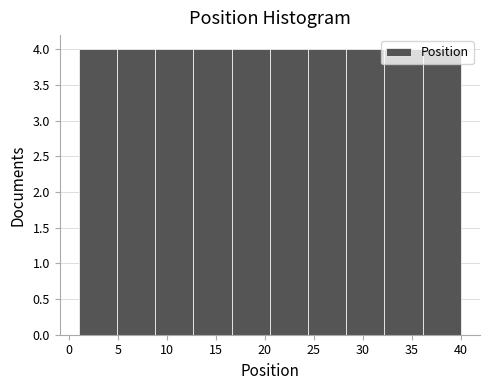

Reading left to right, list every bar in this chart as the range it spans on the x-axis followed by its height. Neither the bar edges nor the heights are printed on the chart, so give them approximately, as read against the axes.

1.0 to 4.9: 4
4.9 to 8.8: 4
8.8 to 12.7: 4
12.7 to 16.6: 4
16.6 to 20.5: 4
20.5 to 24.4: 4
24.4 to 28.3: 4
28.3 to 32.2: 4
32.2 to 36.1: 4
36.1 to 40.0: 4